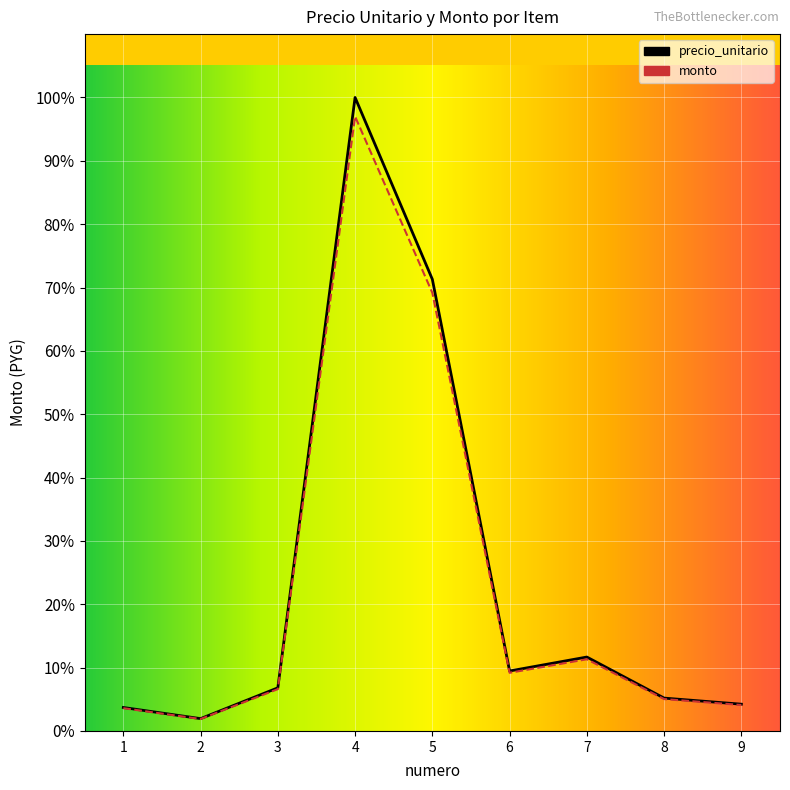

Is this an area chart (filled region under the line)?

No